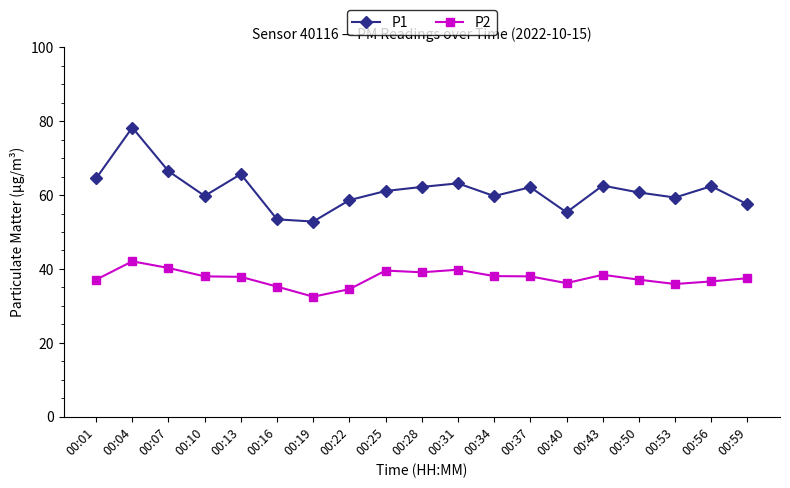

What are all the series names shown in the legend?

P1, P2